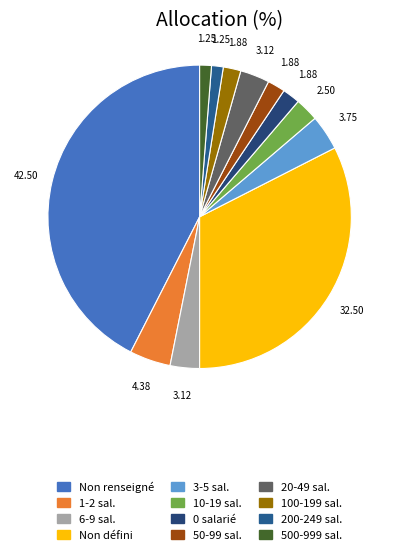

Is there a majority slice in this chart?

No